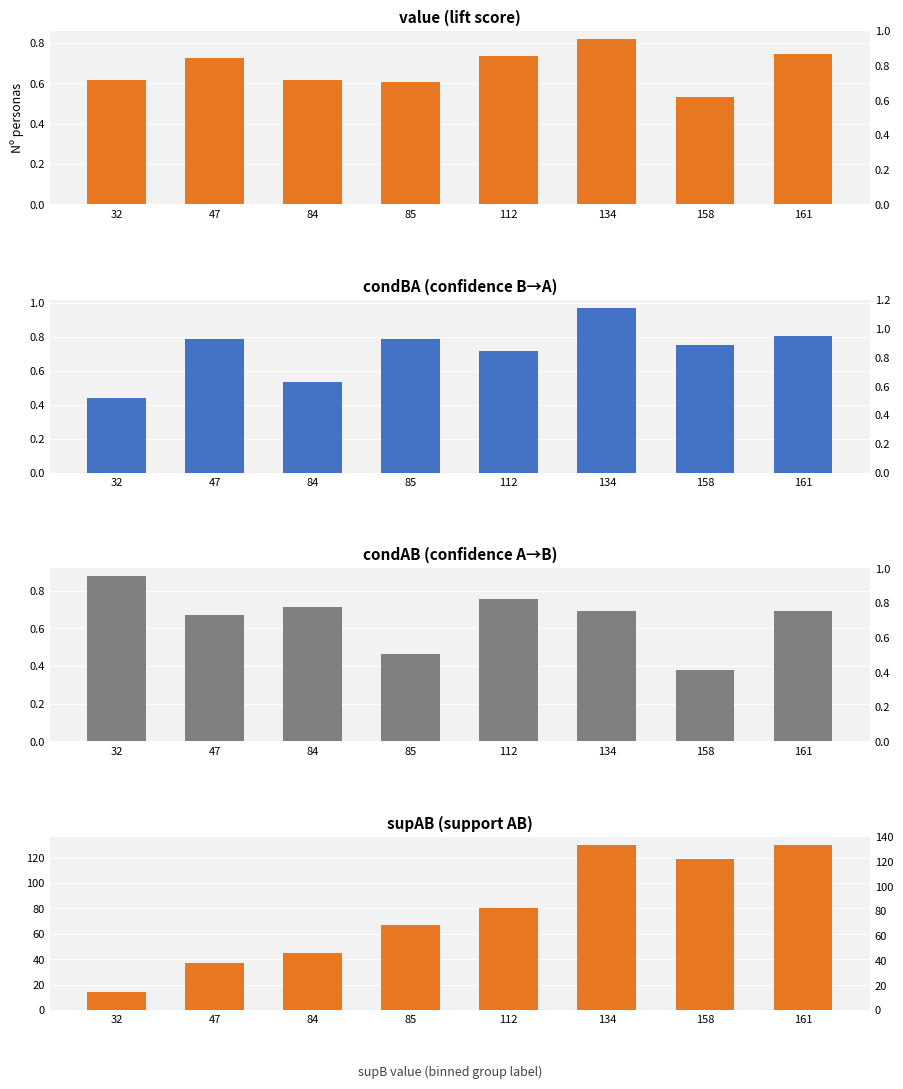

Where is supAB nearest to the value 72?

85